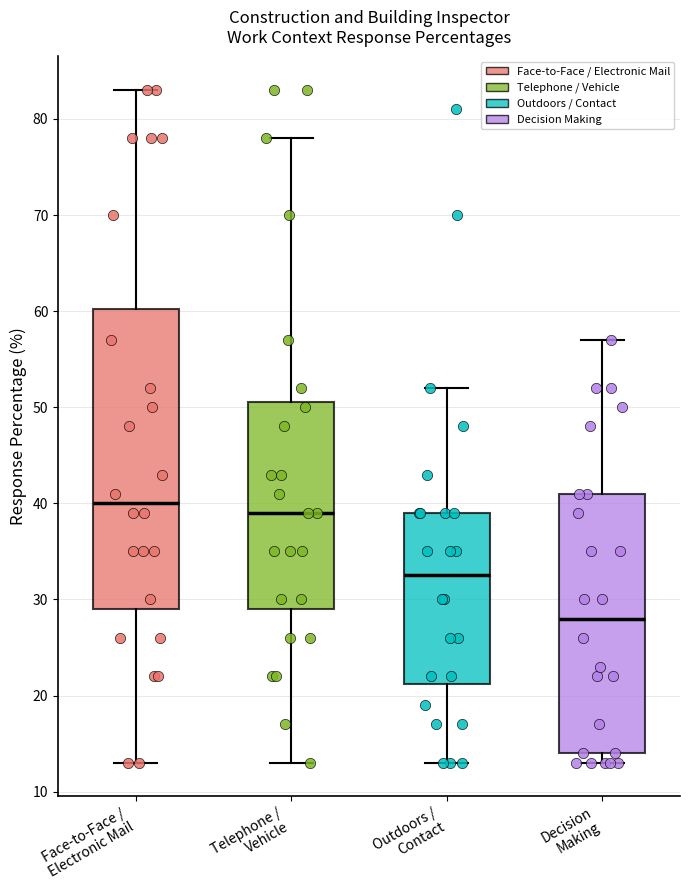

Which box has the highest median line?

Face-to-Face / Electronic Mail